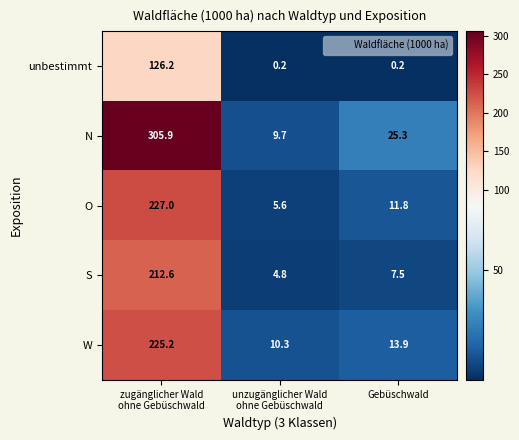

What is the difference between the highest and lowest values at unzugänglicher Wald
ohne Gebüschwald?

10.1